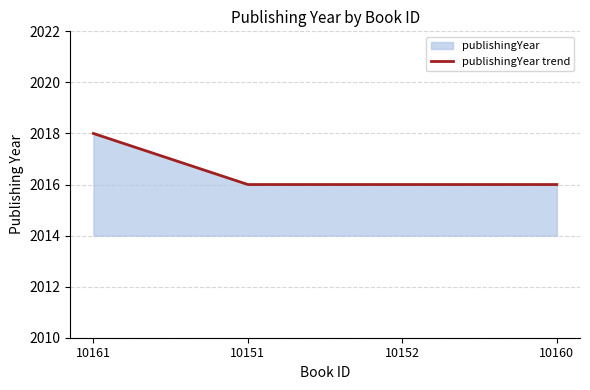

What is the sum of the values at 10151 and 10160?

4032